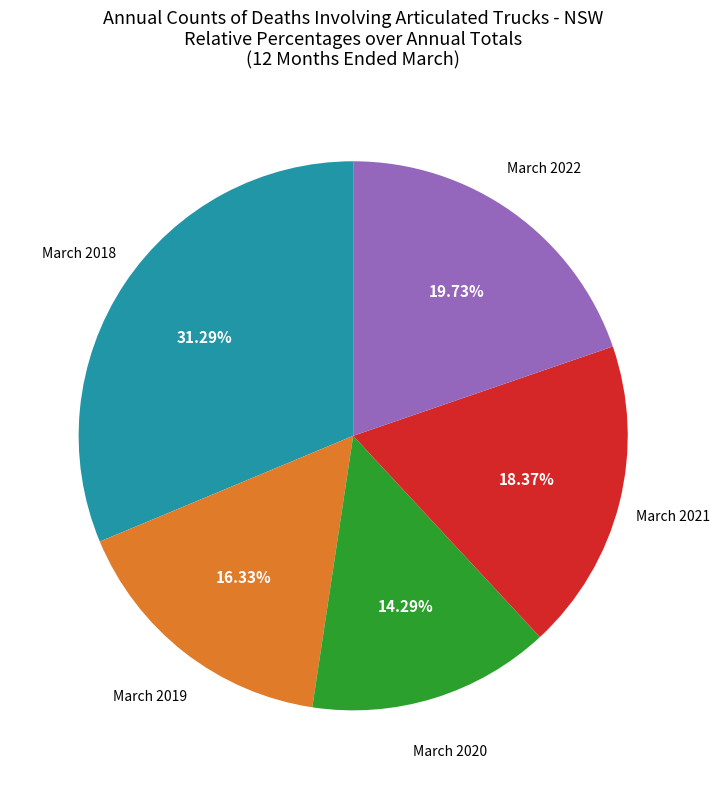

What is the ratio of the value at March 2021 to the value at March 2019?

1.1